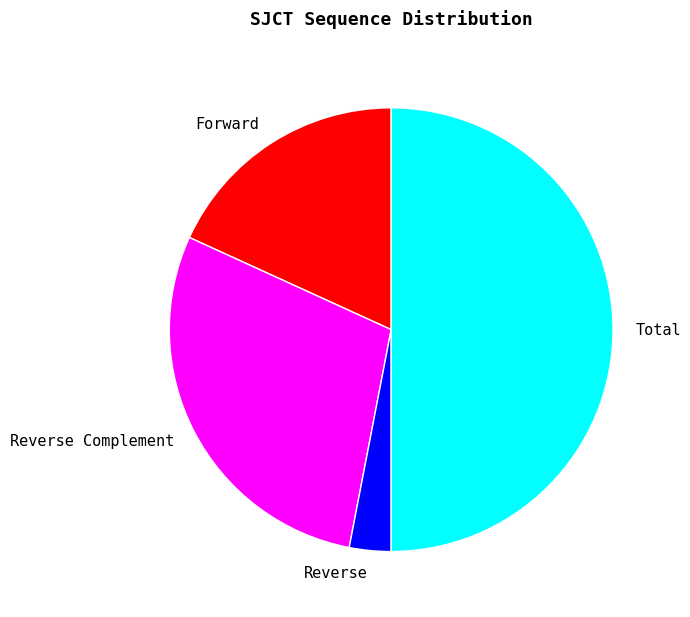

Count the number of slices in the pie.

4